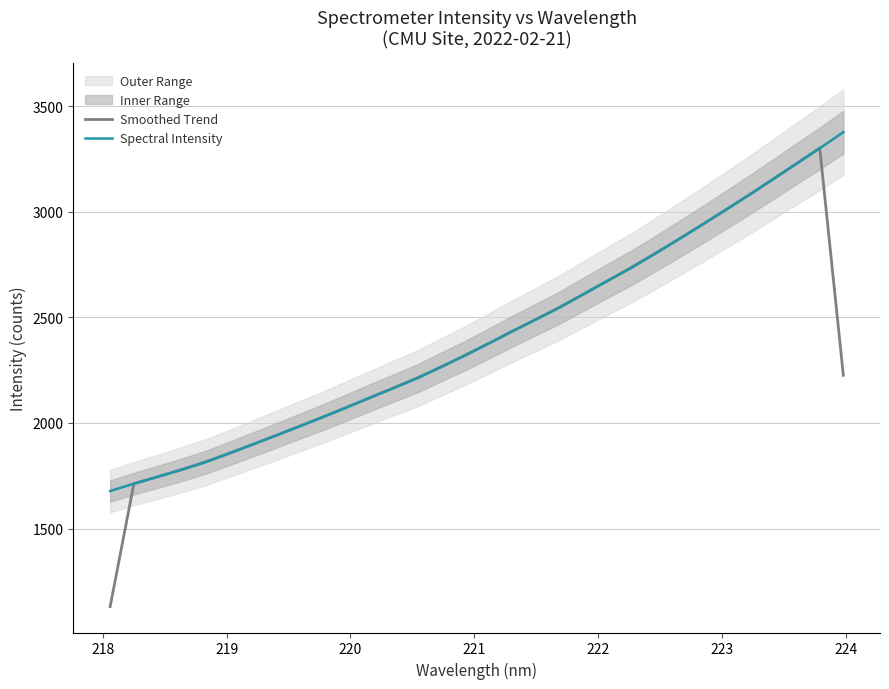

True or false: Smoothed Trend has more than 0 interior local peaks.

True